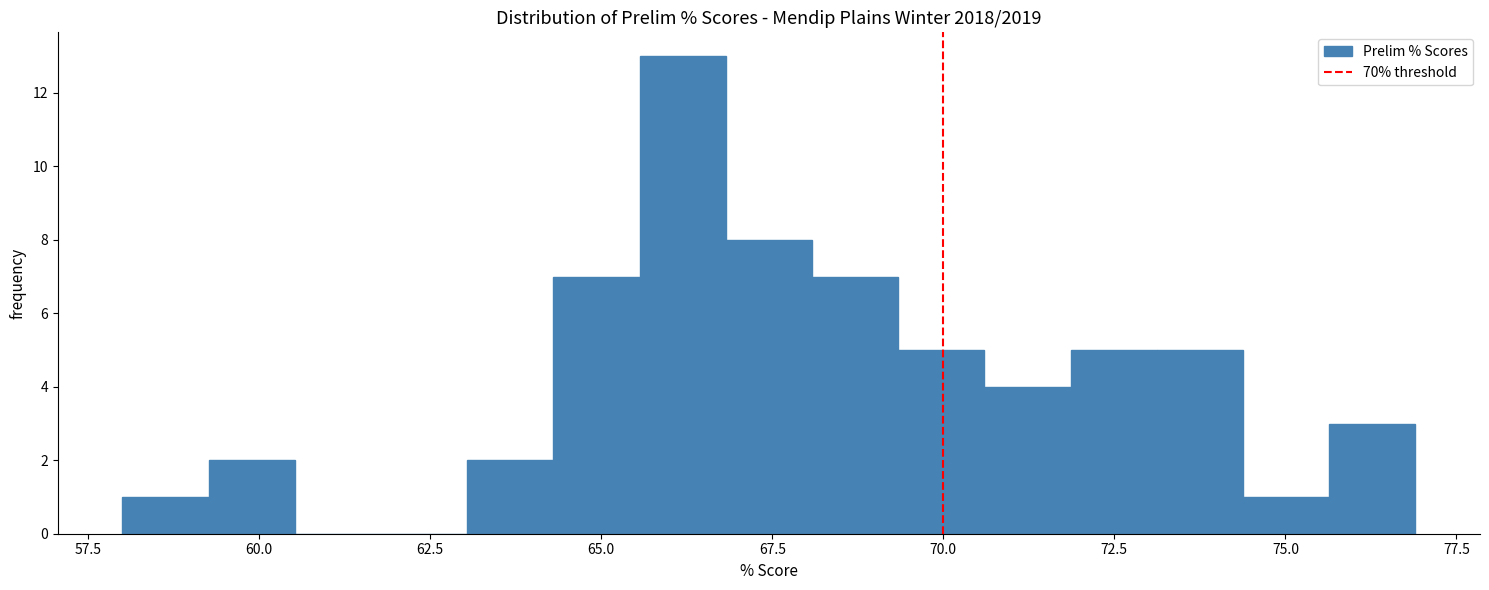

Around what value on the x-axis is the tallest bar? Give the approximate position of its centre, as read against the axis.

66.0